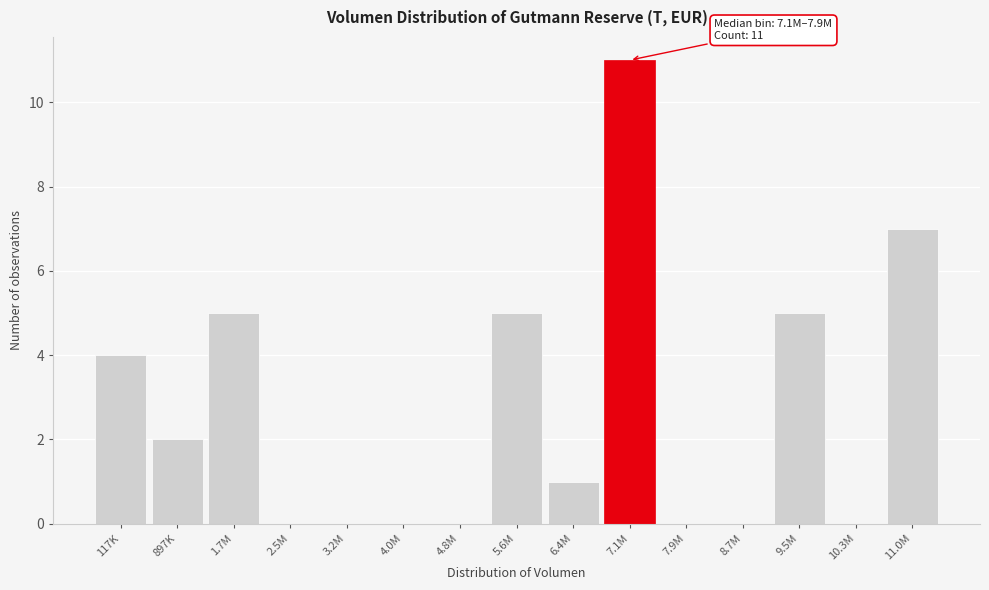

Reading right to left, extract all data points from this chart.

11.0M=7	10.3M=0	9.5M=5	8.7M=0	7.9M=0	7.1M=11	6.4M=1	5.6M=5	4.8M=0	4.0M=0	3.2M=0	2.5M=0	1.7M=5	897K=2	117K=4